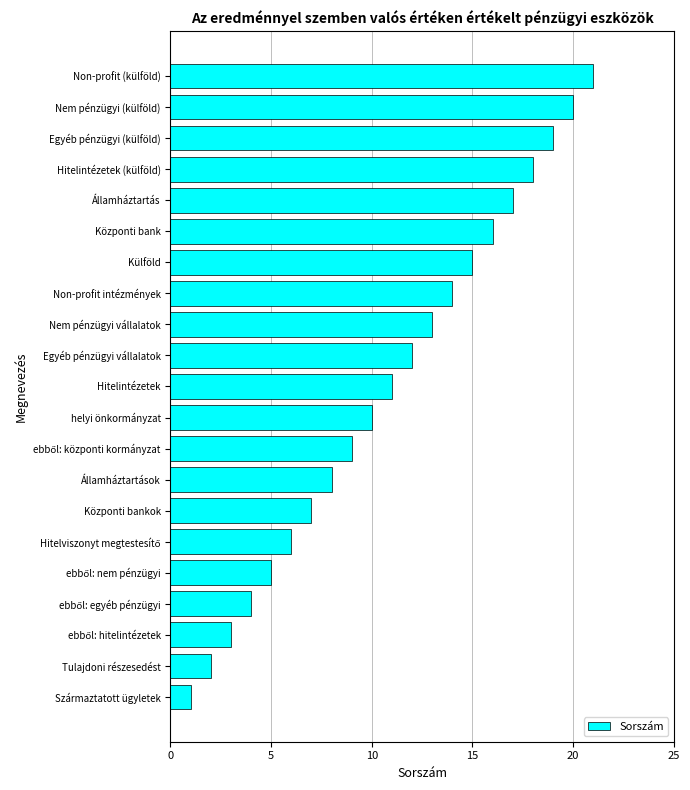

What is the difference between the second highest and minimum values?

19